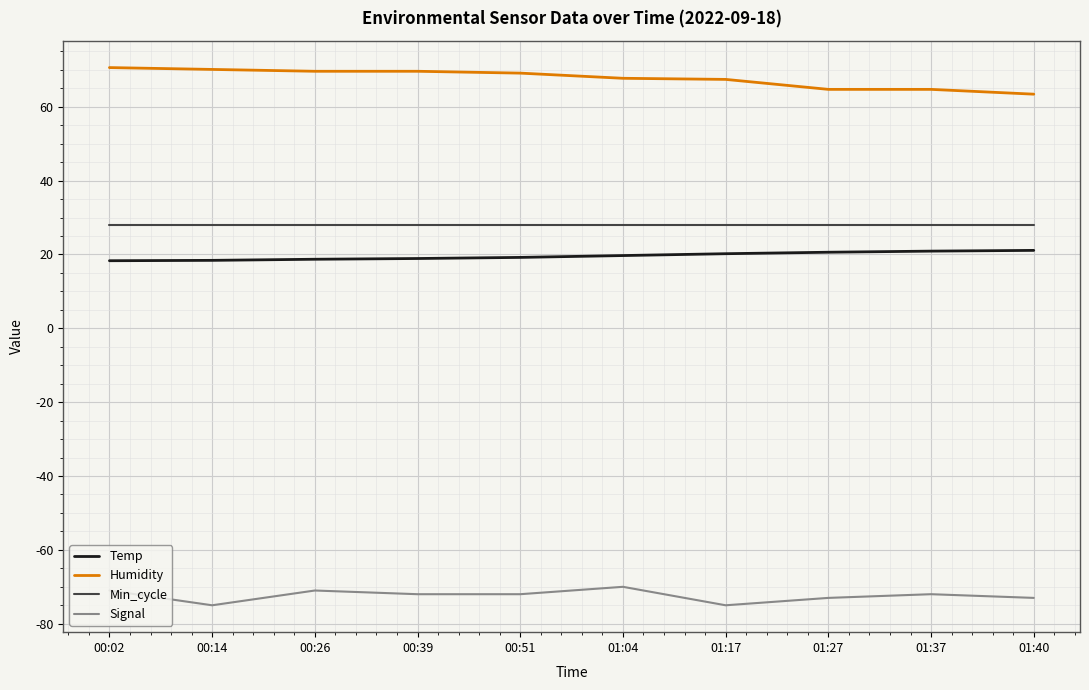

True or false: Signal and Humidity intersect in this chart.

False